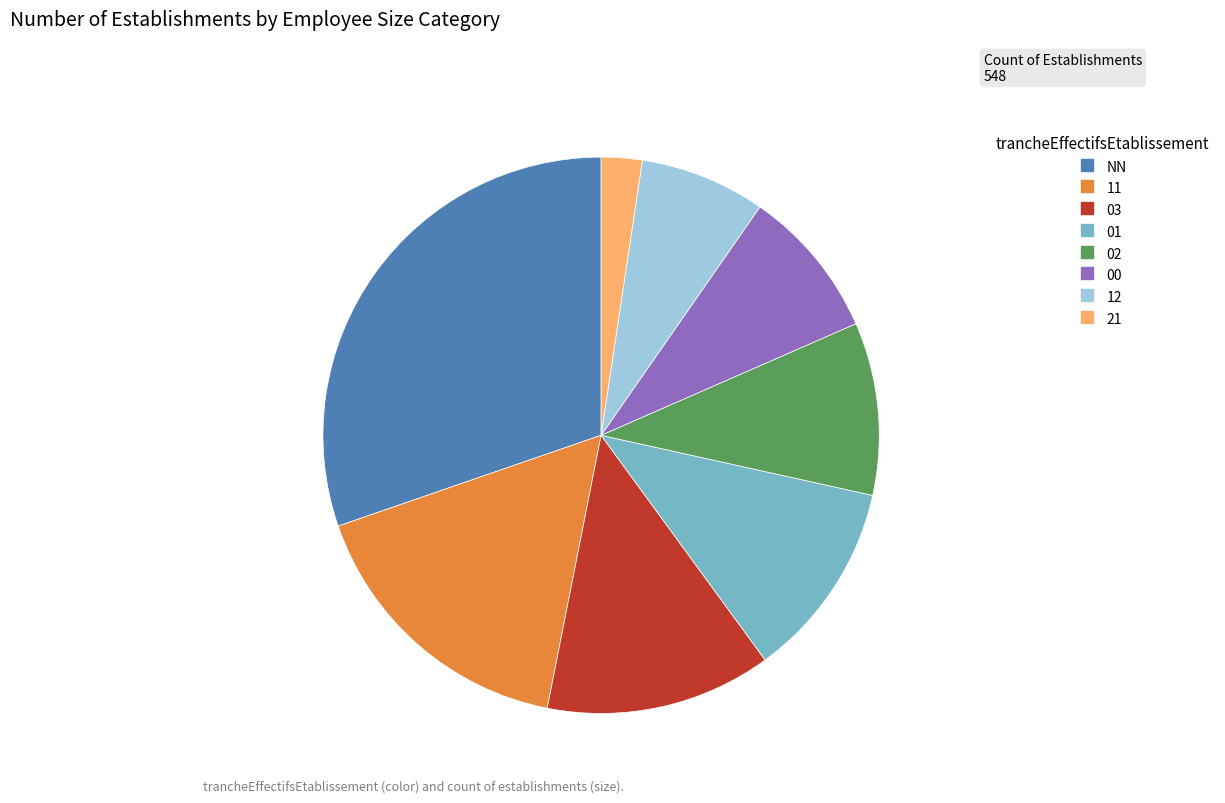

How many segments does this pie chart have?

8